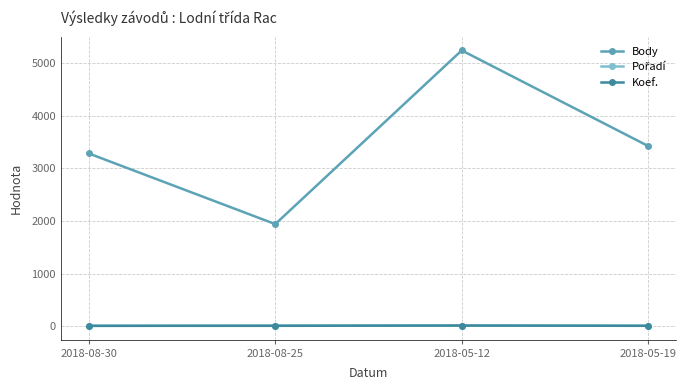

Does the chart have visible grid lines?

Yes